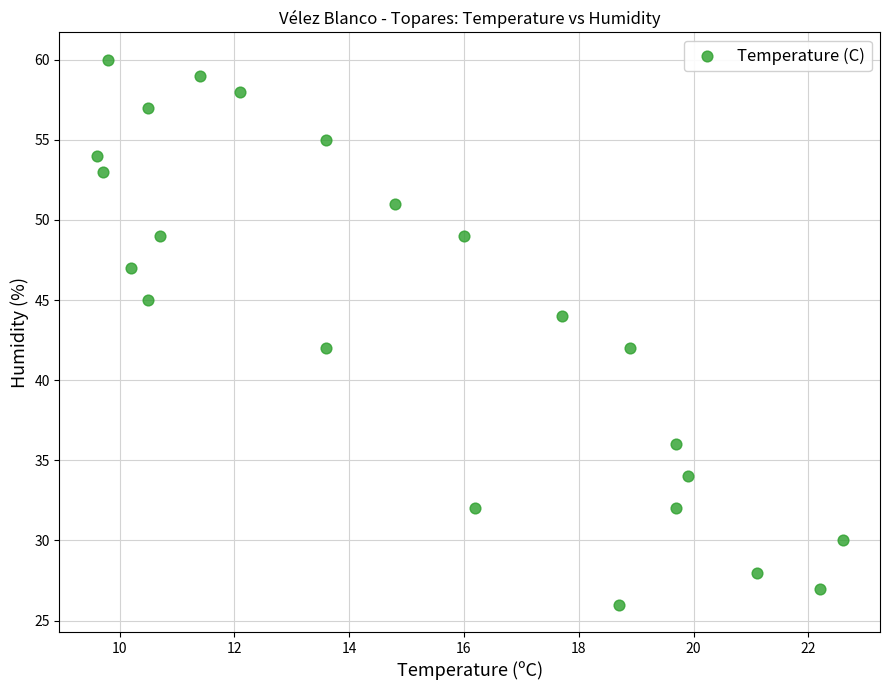

What is the range of Y values (max minus min)?

34